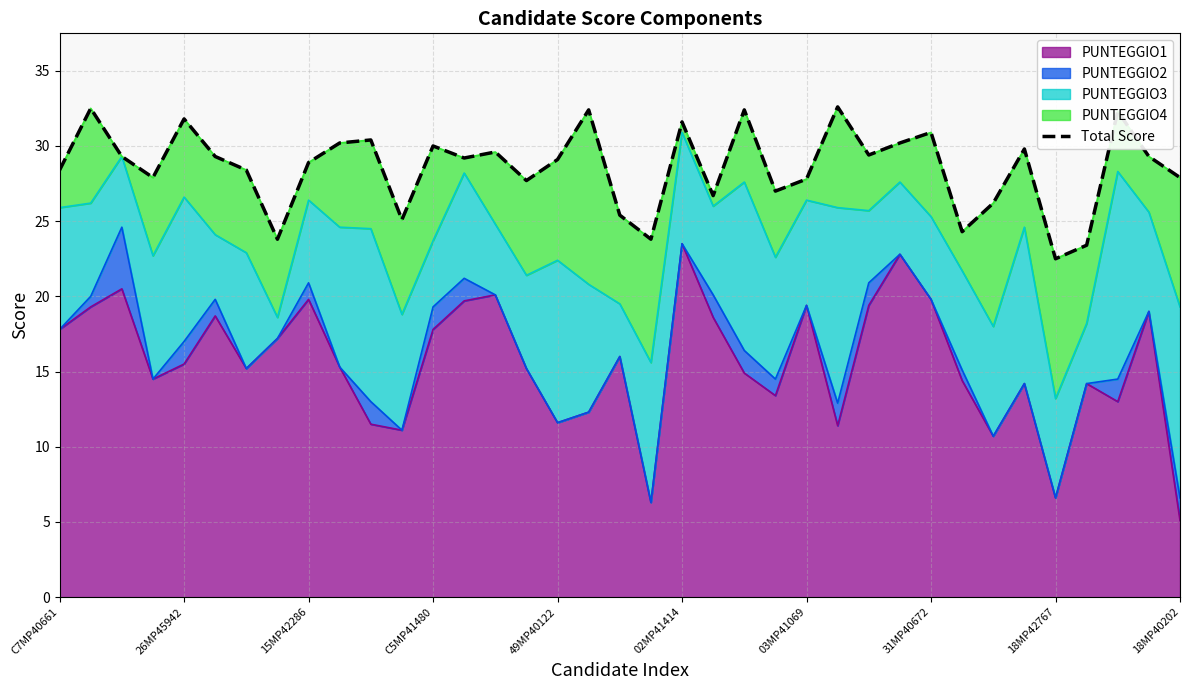

The value of PUNTEGGIO1 at 18MP40202 is 9.2. True or false?

False